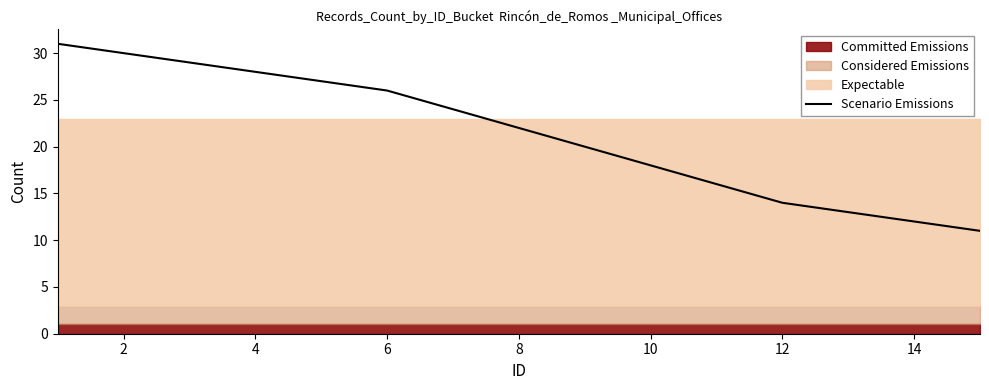

What is the maximum value for Scenario Emissions?

31